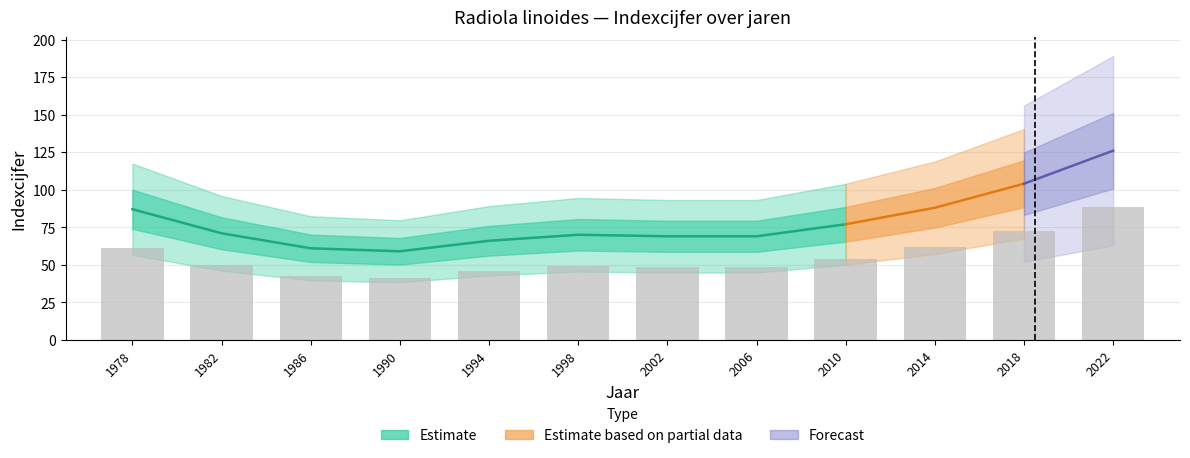

Which has a higher value, 1982 or 1998?

1982